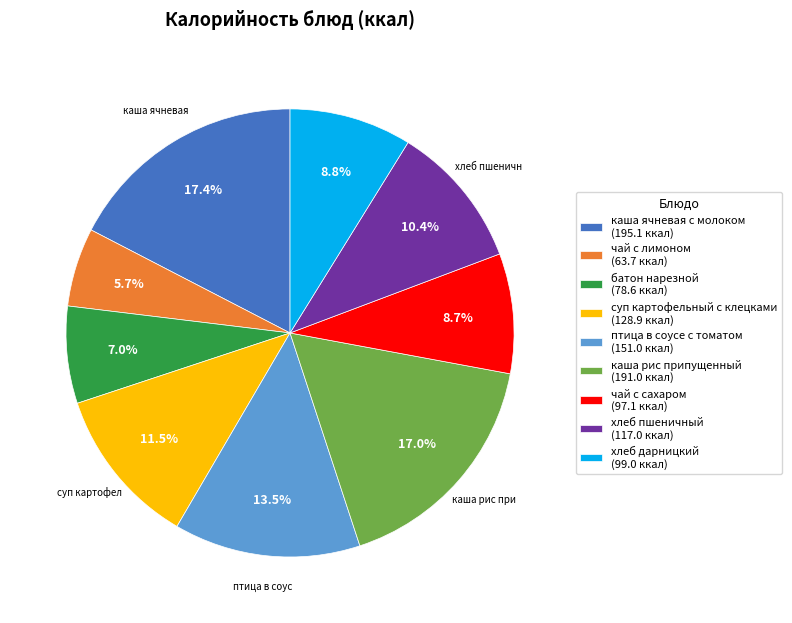

Combined, do батон нарезной (78.6 ккал) and суп картофельный с клецками (128.9 ккал) account for over 50%?

No